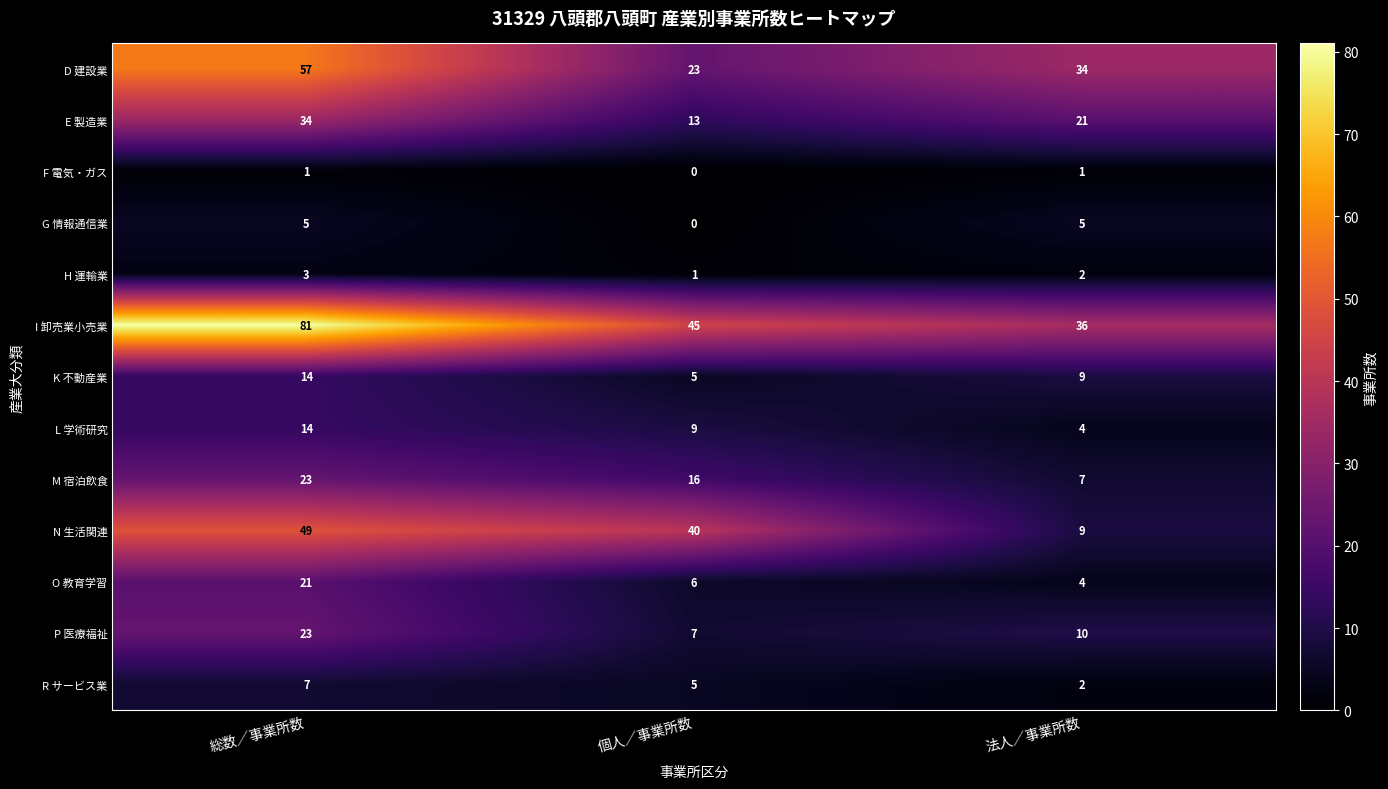

What is the difference between the maximum and minimum values in the D 建設業 series?

34